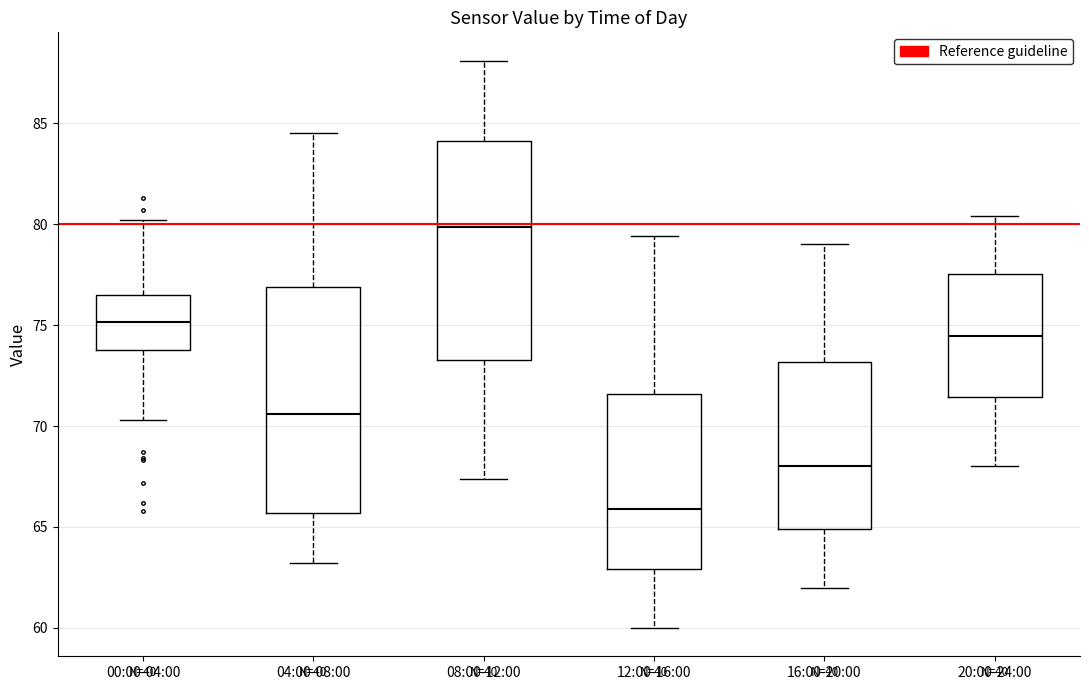

Reading left to right, read every box against the y-axis: the position of its median line, the range the box covers, and the ends of its whiskers. The values are not printed on the chart, so give them approximately, as read against the axis.

00:00-04:00: median 75.0, box 74.0 to 76.5, whiskers 70.5 to 80.0
04:00-08:00: median 70.5, box 65.5 to 77.0, whiskers 63.0 to 84.5
08:00-12:00: median 80.0, box 73.5 to 84.0, whiskers 67.5 to 88.0
12:00-16:00: median 66.0, box 63.0 to 71.5, whiskers 60.0 to 79.5
16:00-20:00: median 68.0, box 65.0 to 73.0, whiskers 62.0 to 79.0
20:00-24:00: median 74.5, box 71.5 to 77.5, whiskers 68.0 to 80.5